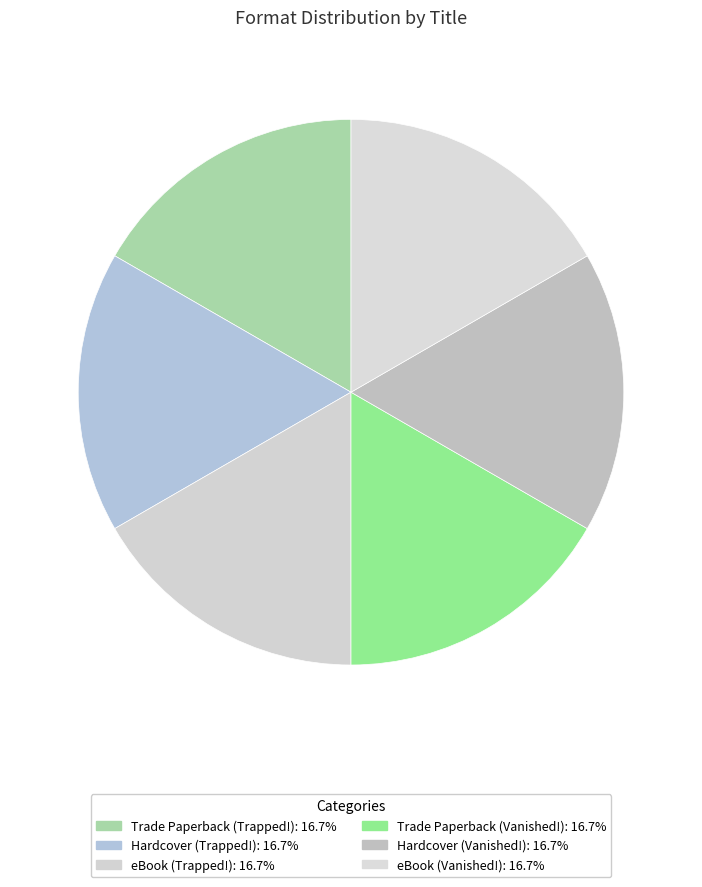

To the nearest percent, what portion does Hardcover (Vanished!) represent?

17%